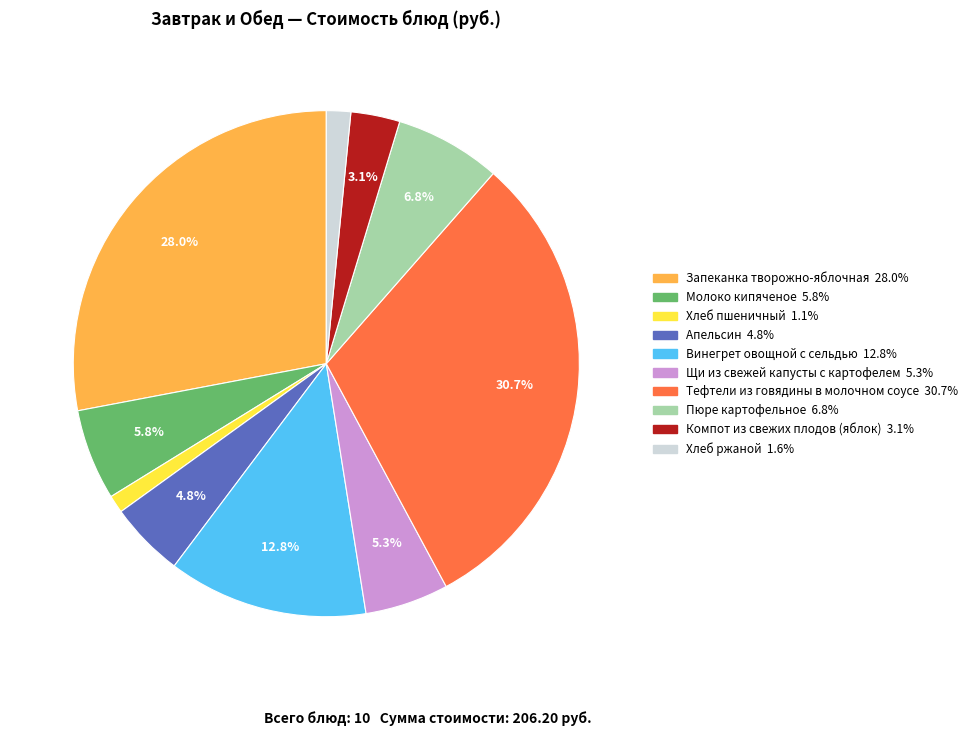

Is the sum of Тефтели из говядины в молочном соусе and Апельсин greater than half?

No